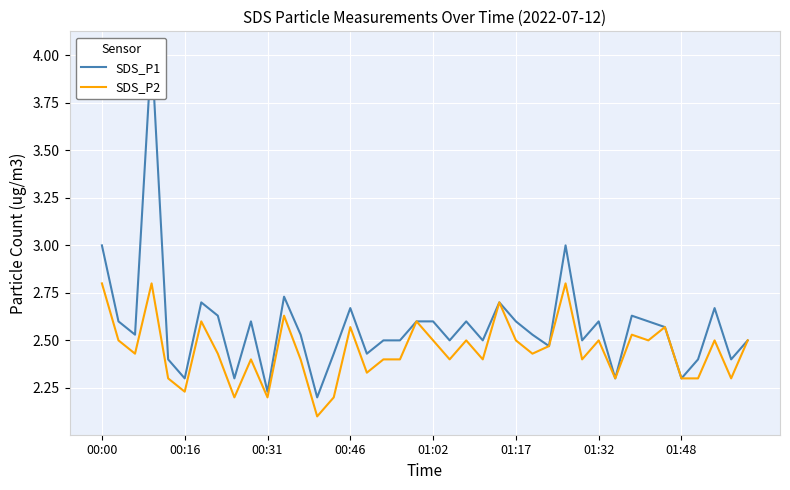

True or false: SDS_P2 has more than 0 points higher than both neighbors.

True